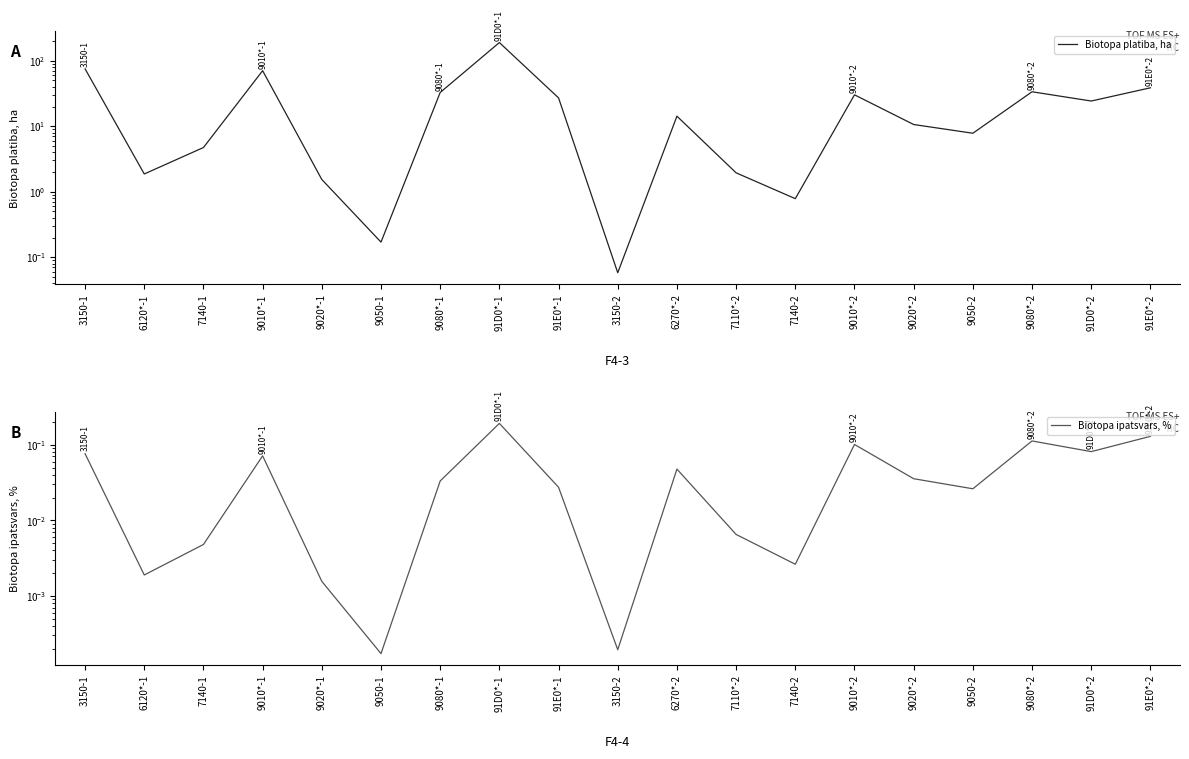

What is the label of the 2nd point from the right?

91D0*-2